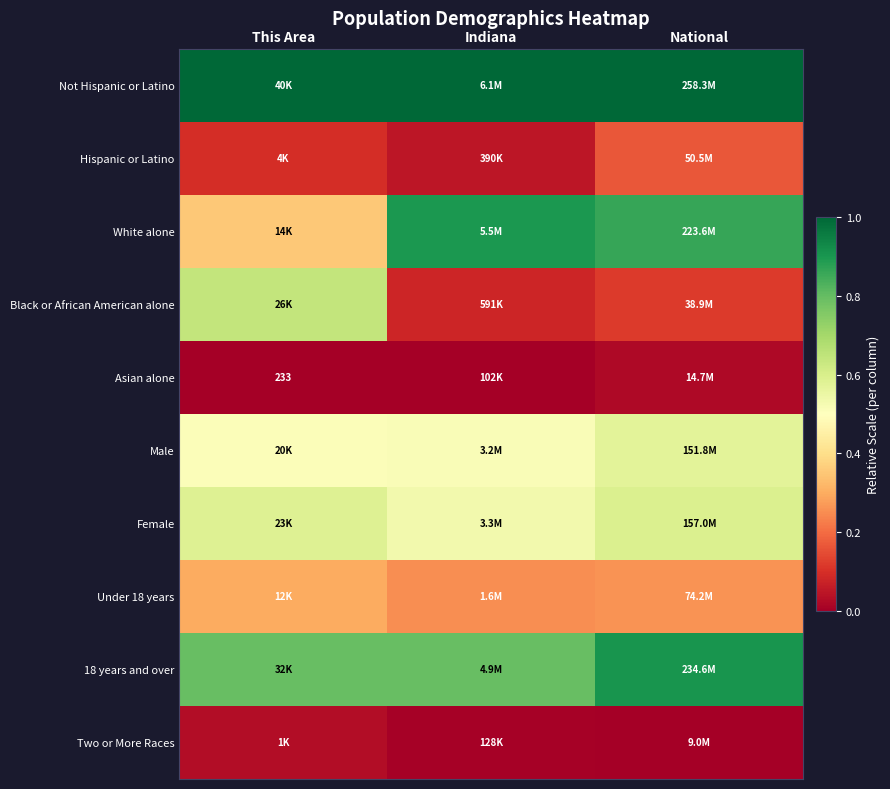

Count the number of categories in the chart.

3